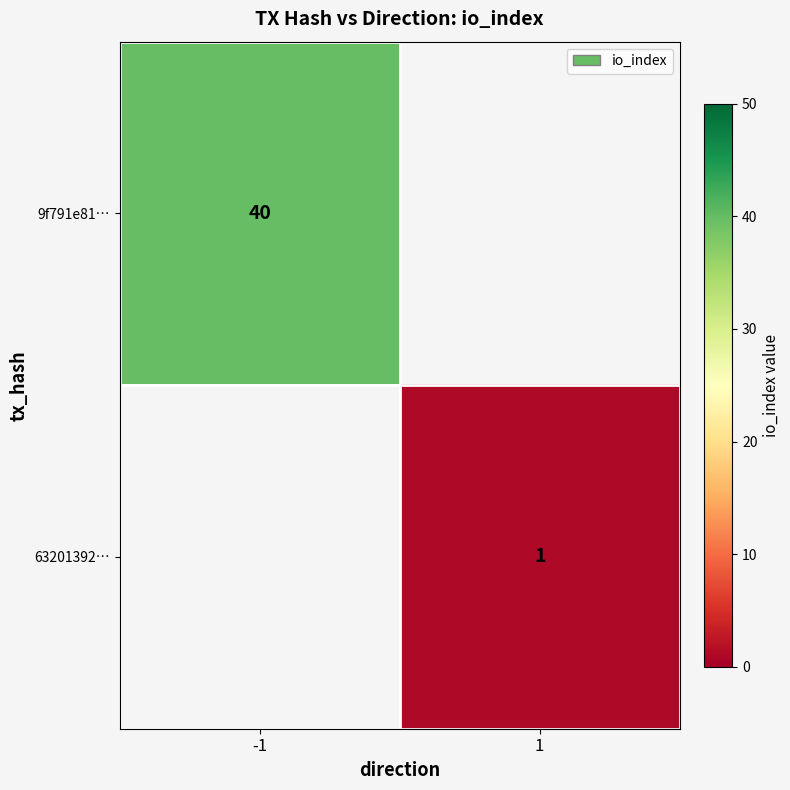

Is it true that 63201392… equals 1 at 1?

True